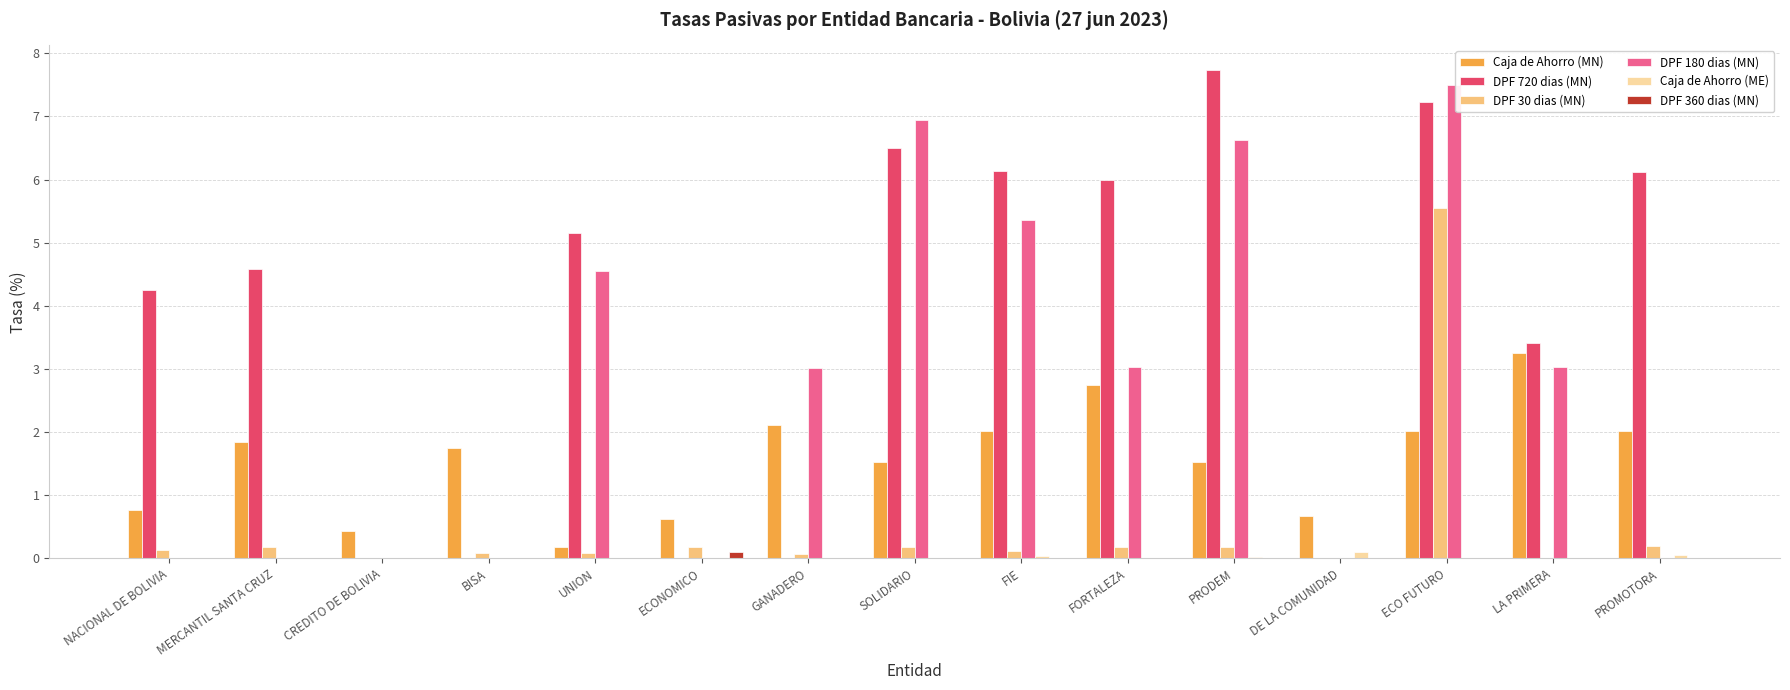

The value of DPF 720 dias (MN) at NACIONAL DE BOLIVIA is 2.7. True or false?

False